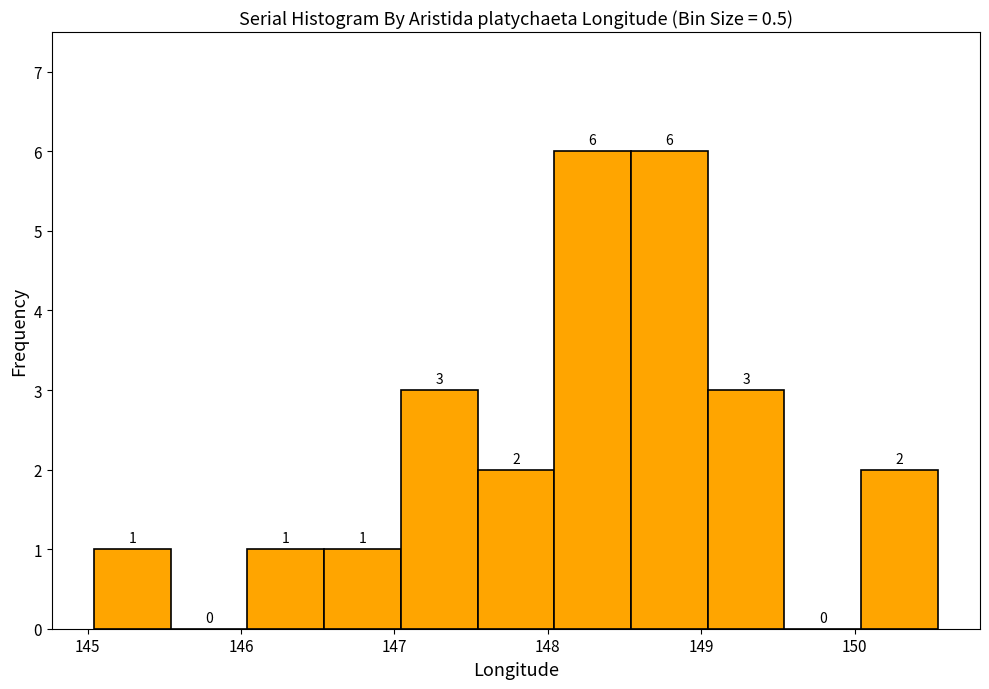

What is the height of the bar covering 146.0 to 146.5 on the x-axis? The bar edges are not printed on the chart, so give them approximately, as read against the axis.

1